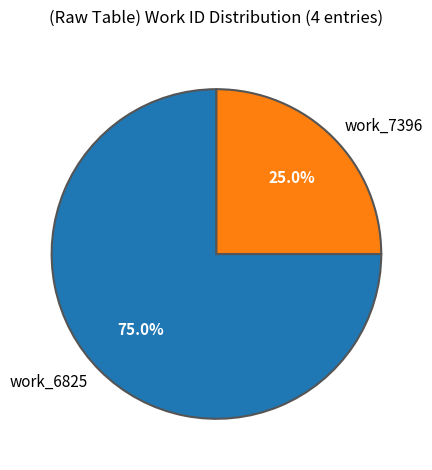

Rank the categories by value from highest to lowest.

work_6825, work_7396